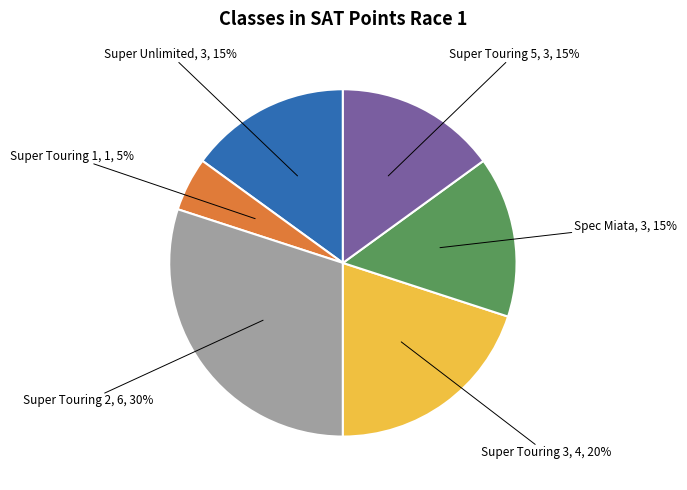

To the nearest percent, what is the average slice percentage?

17%